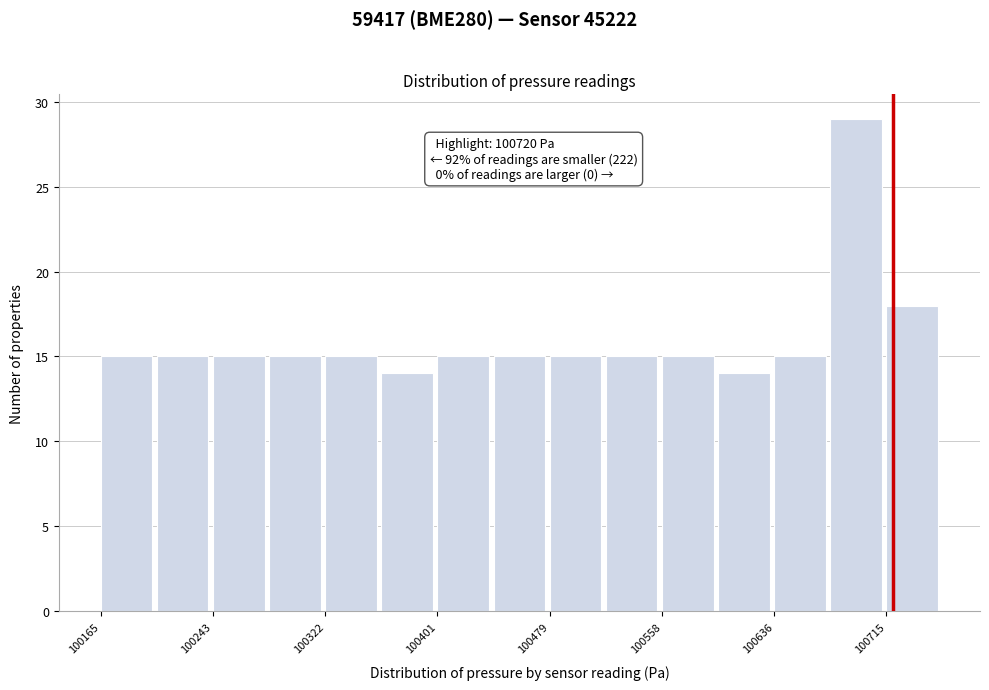

Around what value on the x-axis is the tallest bar? Give the approximate position of its centre, as read against the axis.

100690